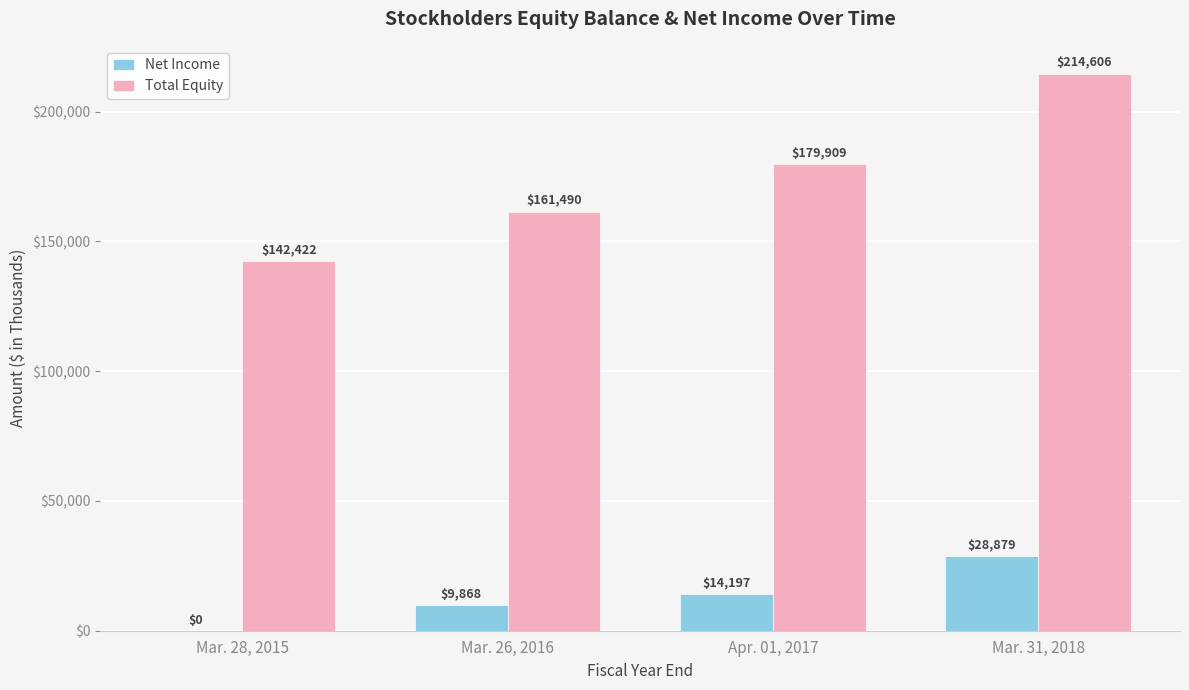

How many positive values does the Net Income series have?

3